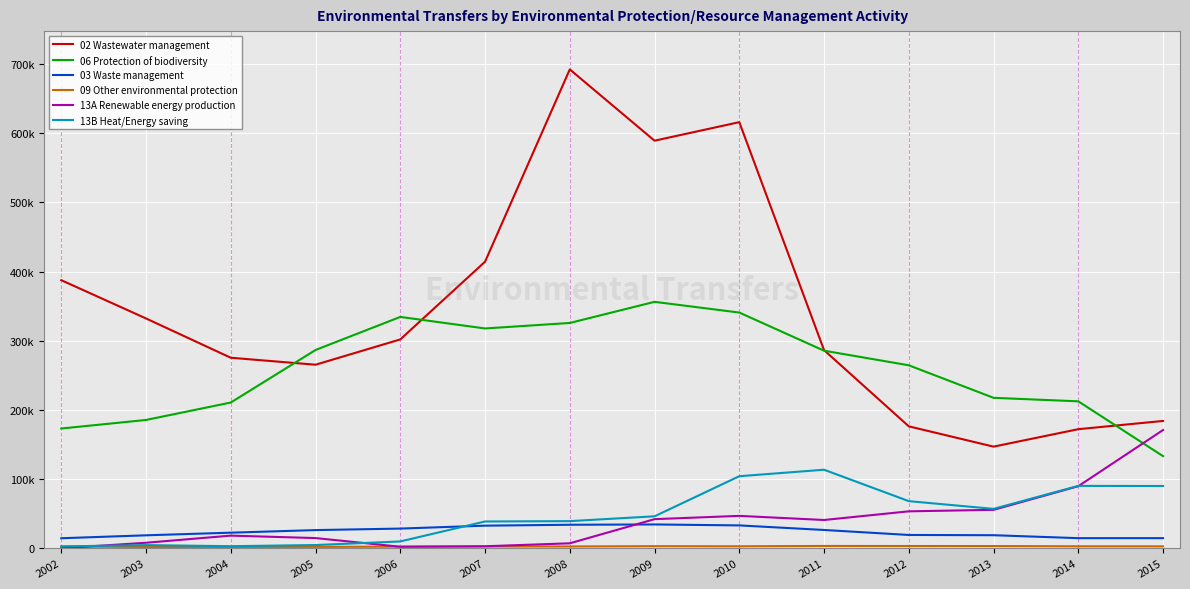

What is the minimum value for 09 Other environmental protection?

1871